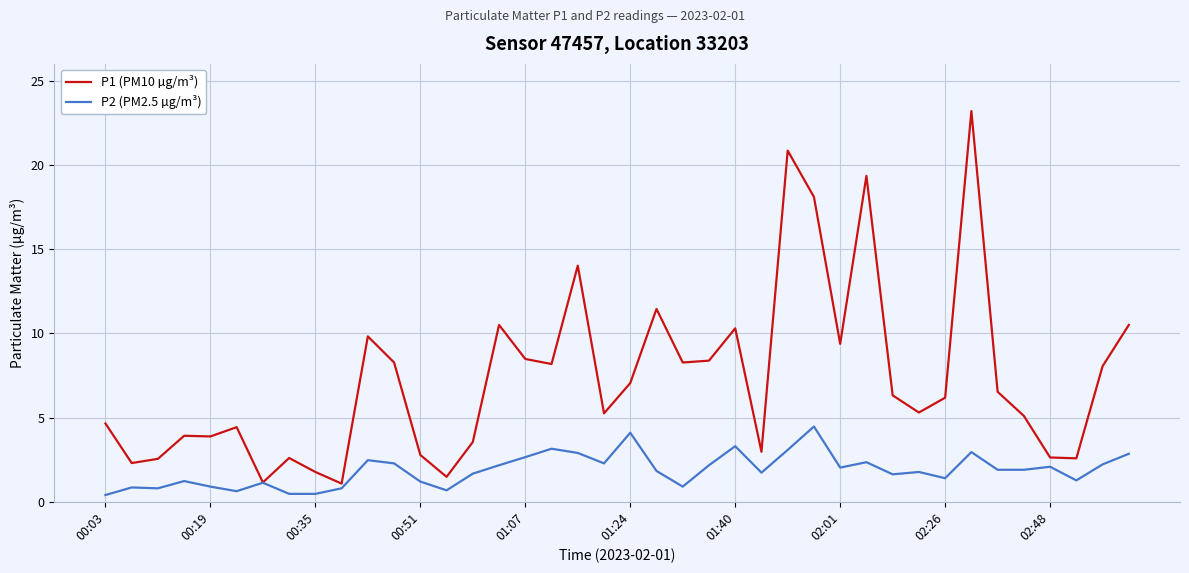

Is this an area chart (filled region under the line)?

No